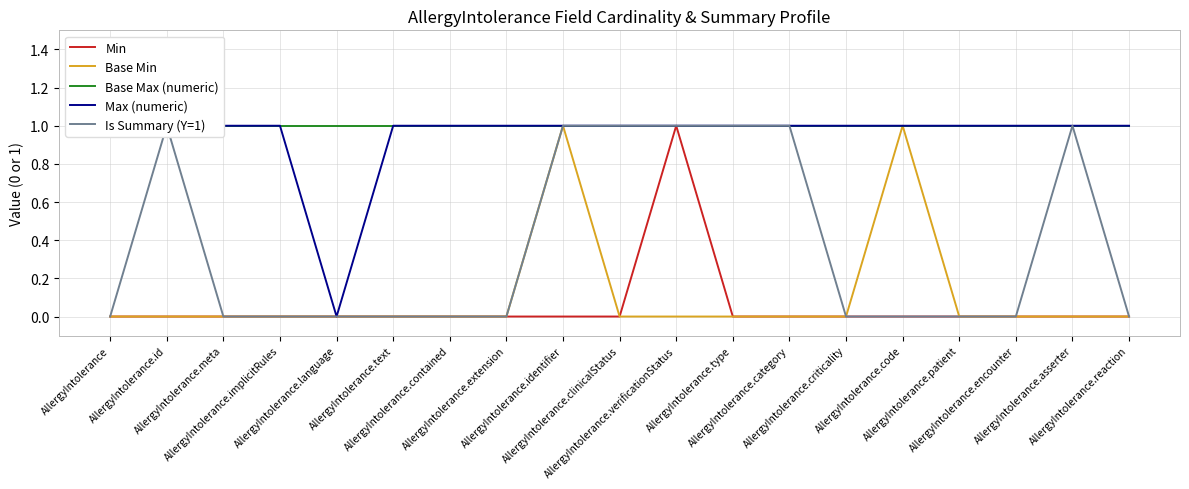

Which series has the widest spread of values?

Min